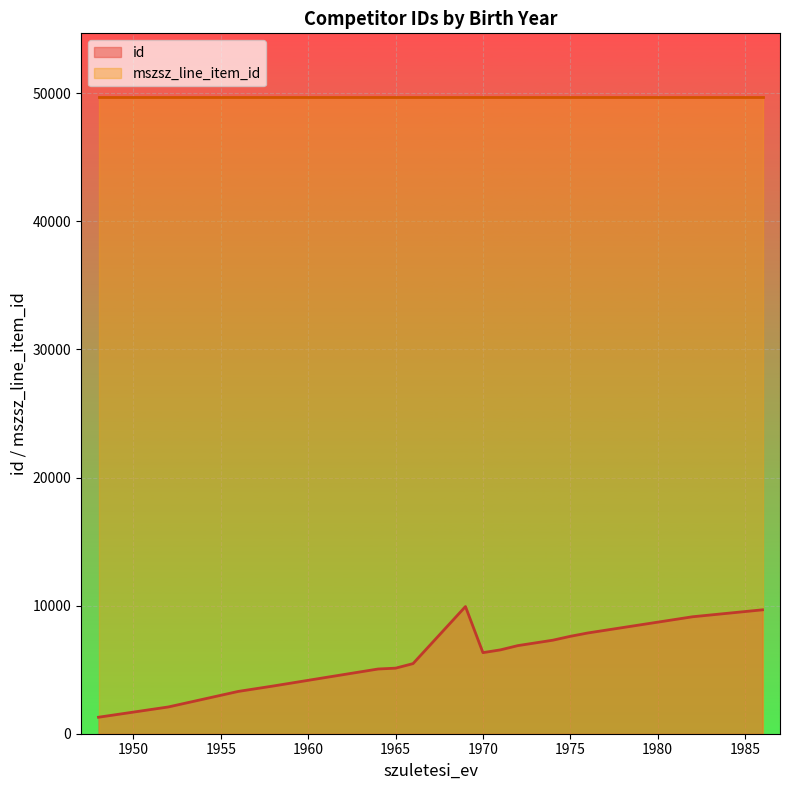

True or false: id and mszsz_line_item_id intersect in this chart.

False